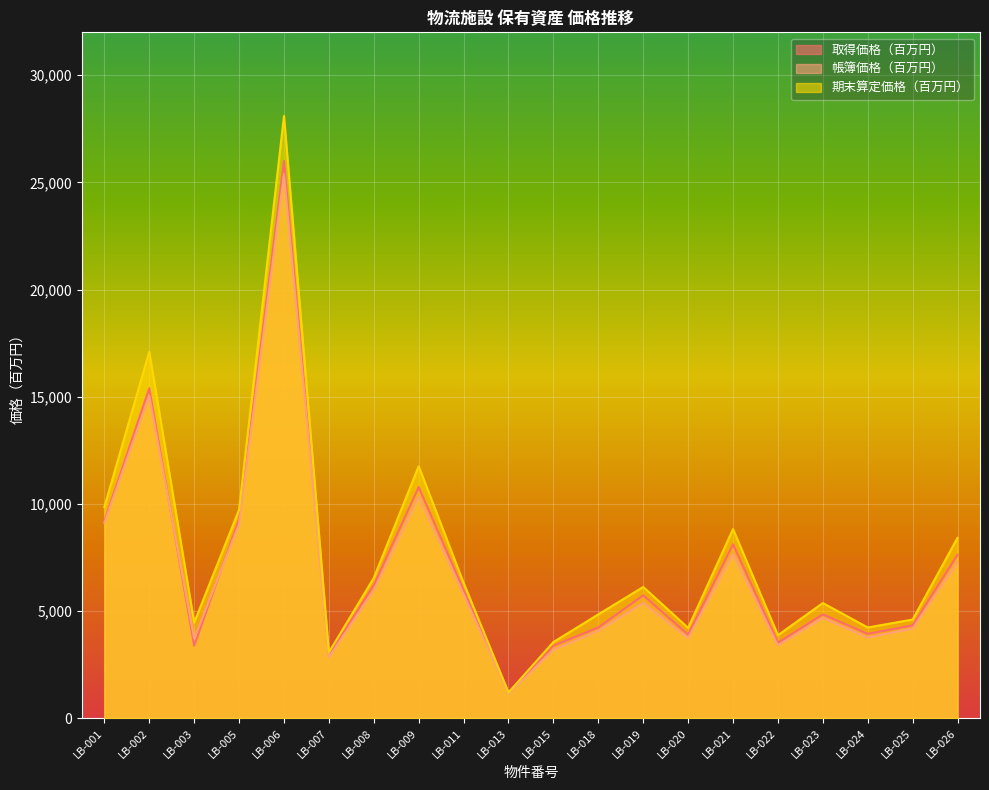

Between LB-005 and LB-006, which series saw the biggest shift?

期末算定価格（百万円）